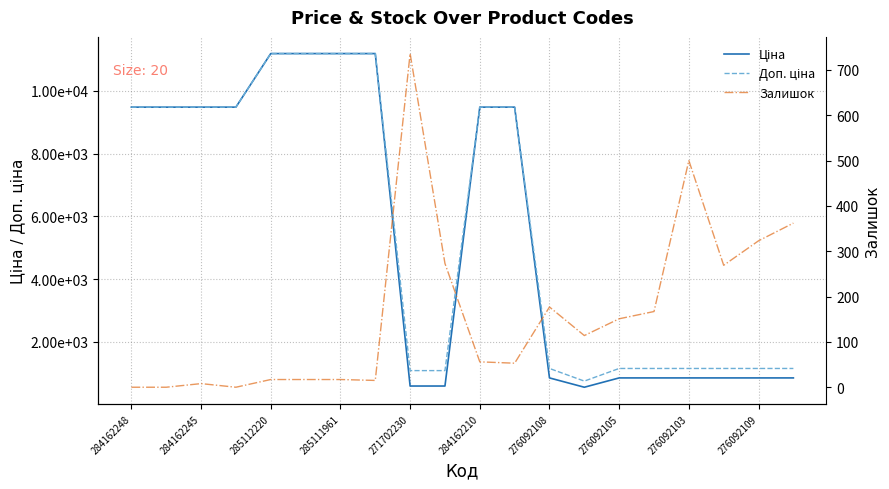

True or false: Ціна has a value of 848.4 at 276092103.

True